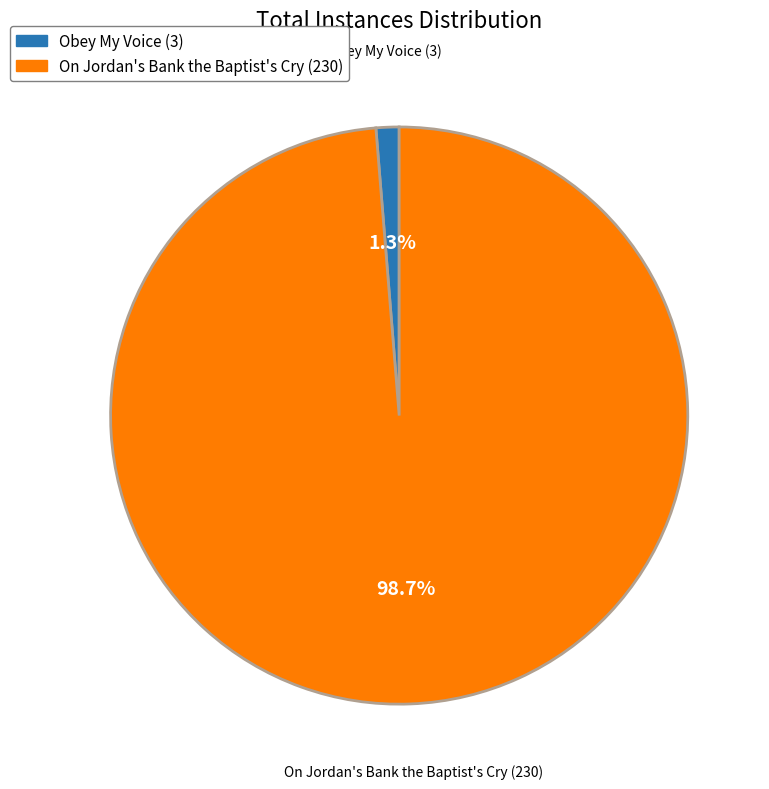

Does any single category account for the majority?

Yes